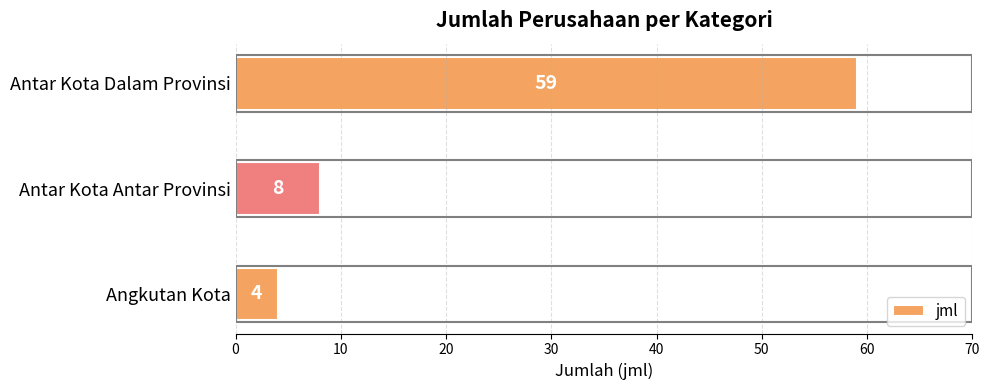

Reading bottom to top, list all the values displayed in this chart.

4	8	59